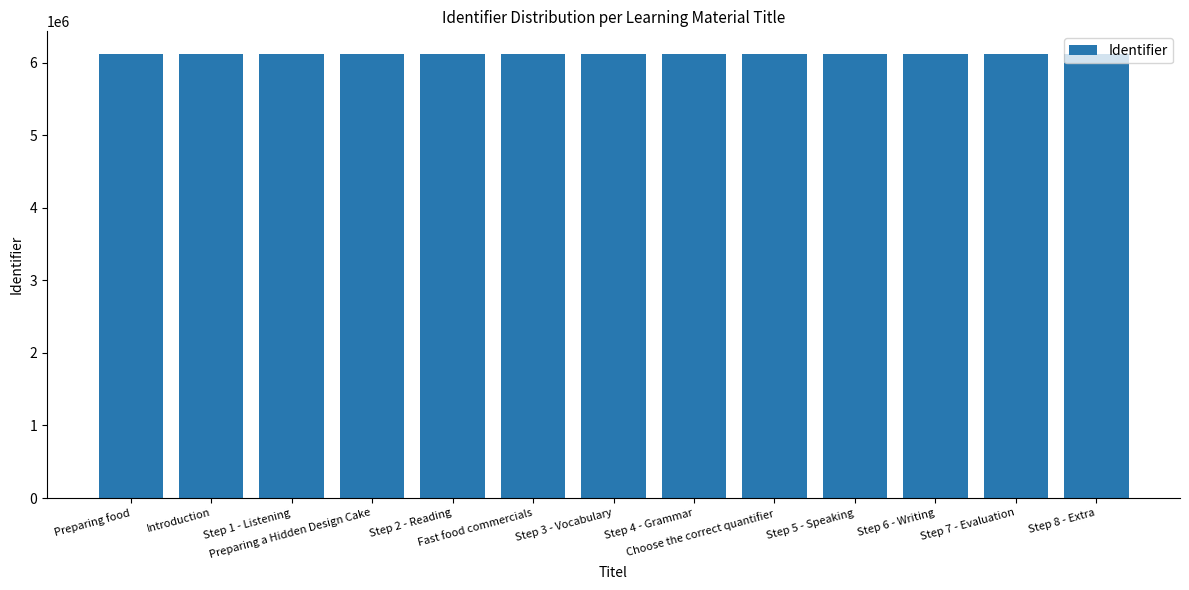

What is the value of the 6th bar from the left?

6128140